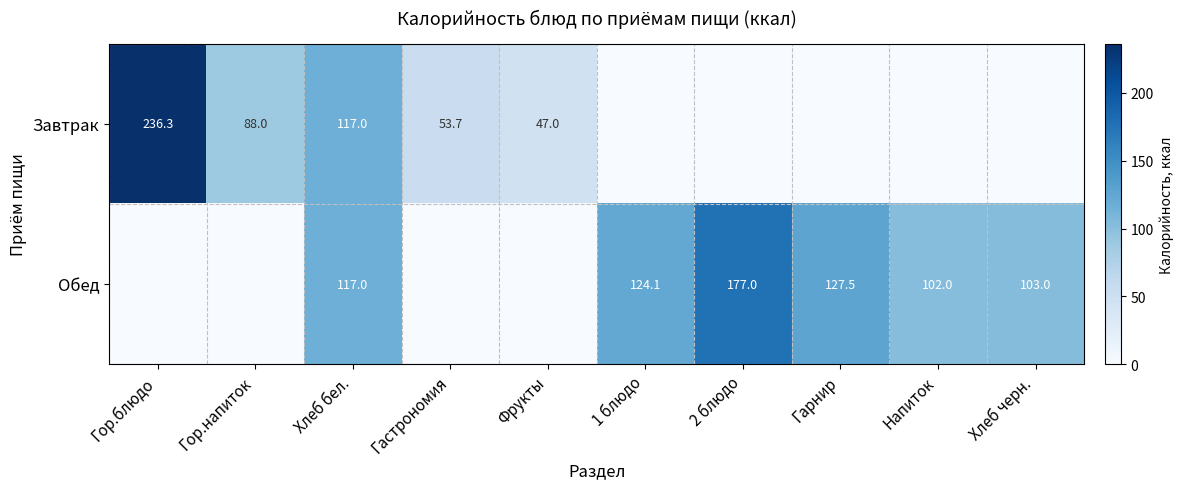

The Обед series shows 25.3 at Напиток. True or false?

False